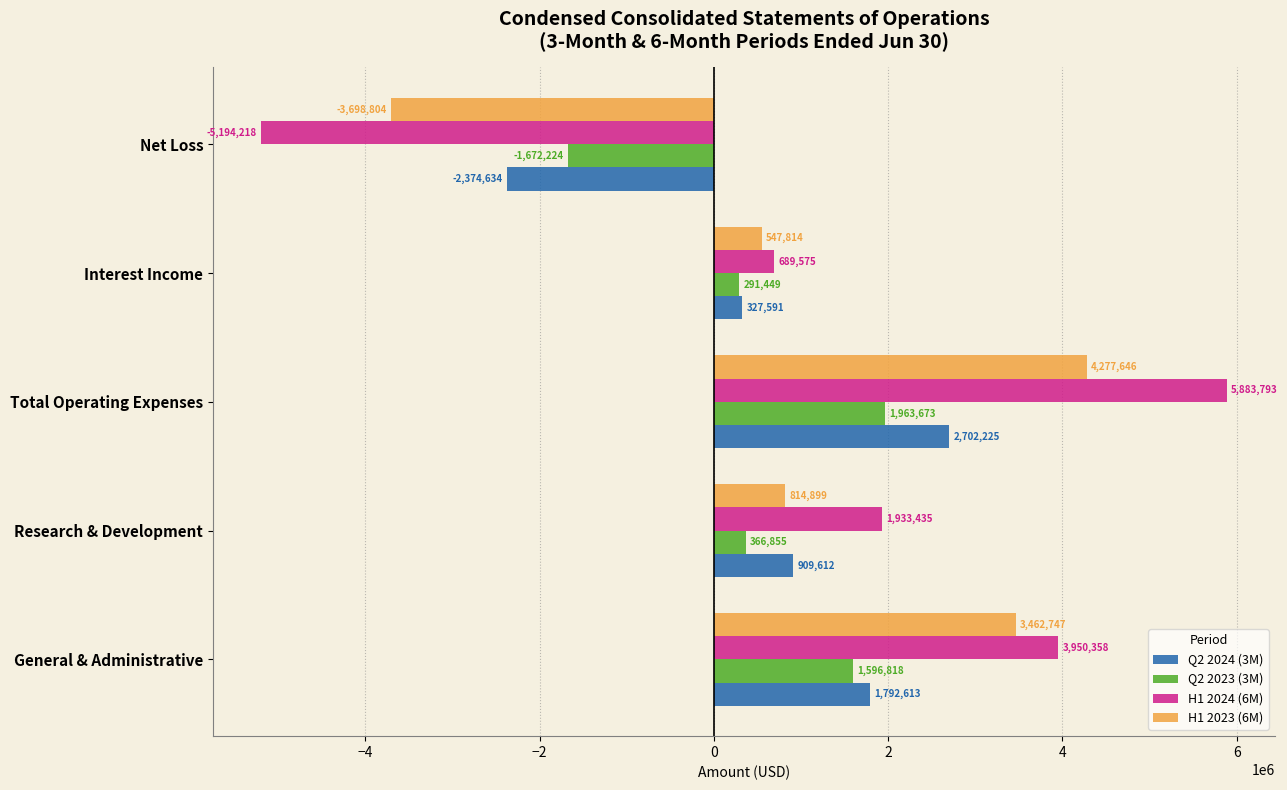

What is the difference between the maximum and minimum values in the Q2 2023 (3M) series?

3635897